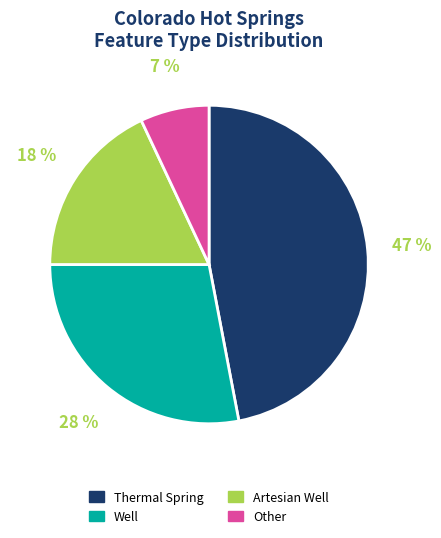

Between Other and Well, which is larger?

Well